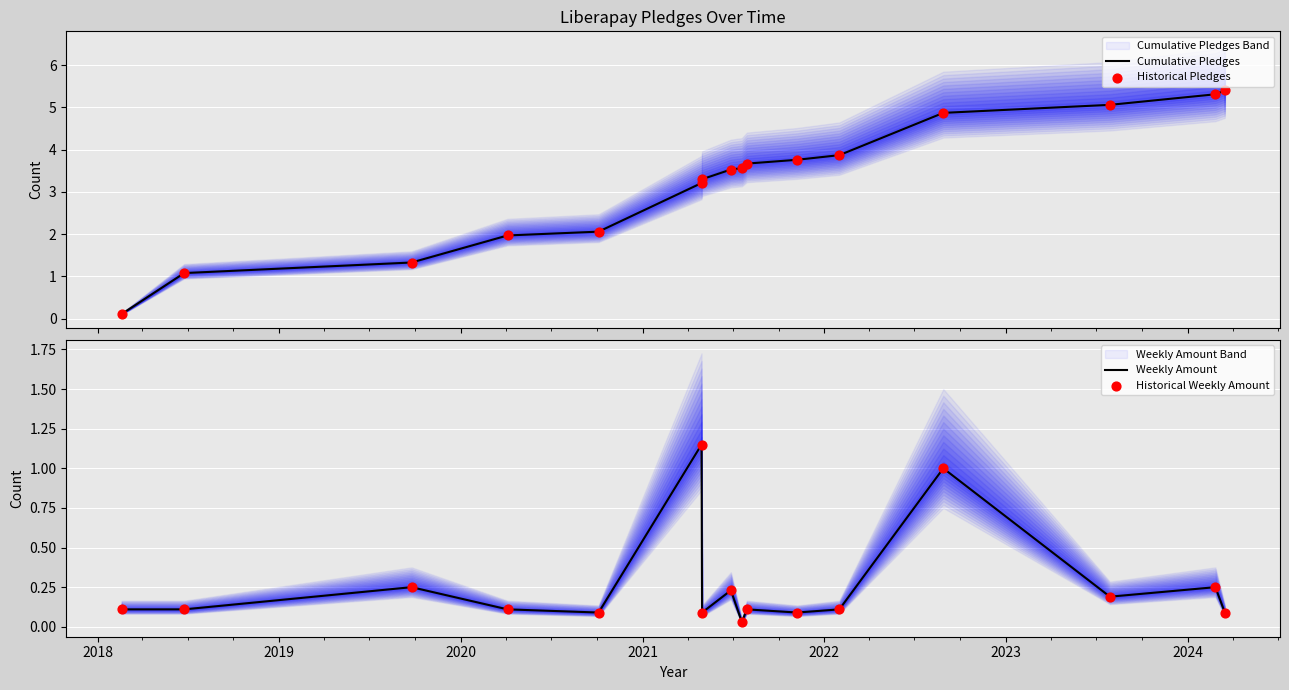

Which series has the largest total across all categories?

Cumulative Pledges